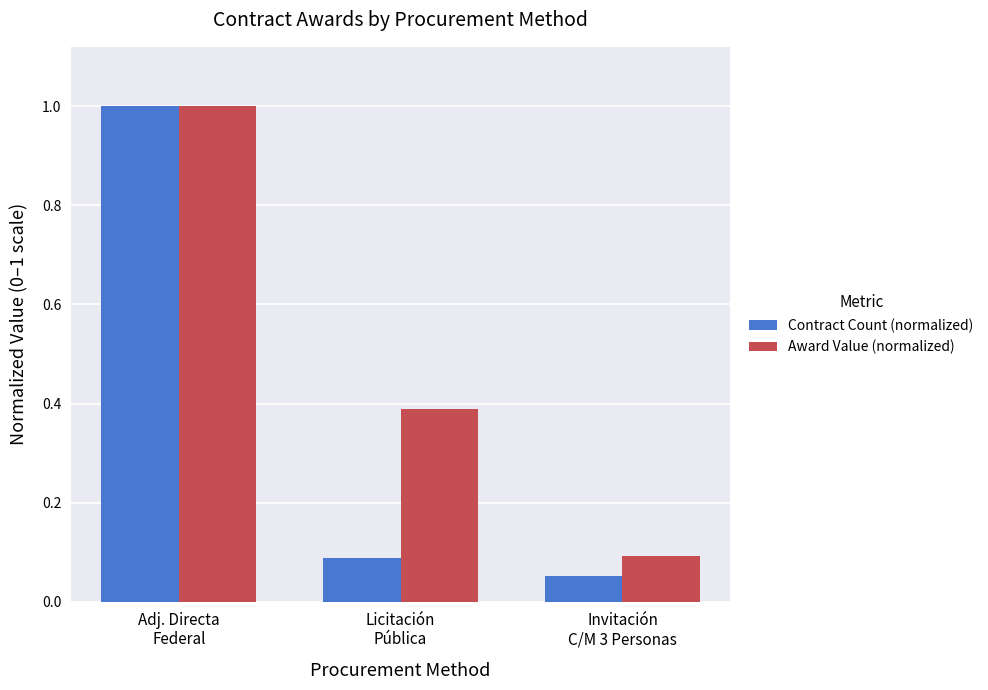

List the labels in order of Contract Count (normalized) value, largest first.

Adj. Directa
Federal, Licitación
Pública, Invitación
C/M 3 Personas